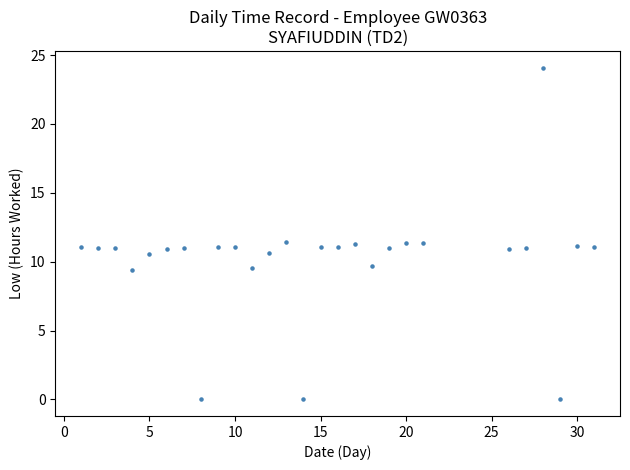

What is the range of Y values (max minus min)?

24.1